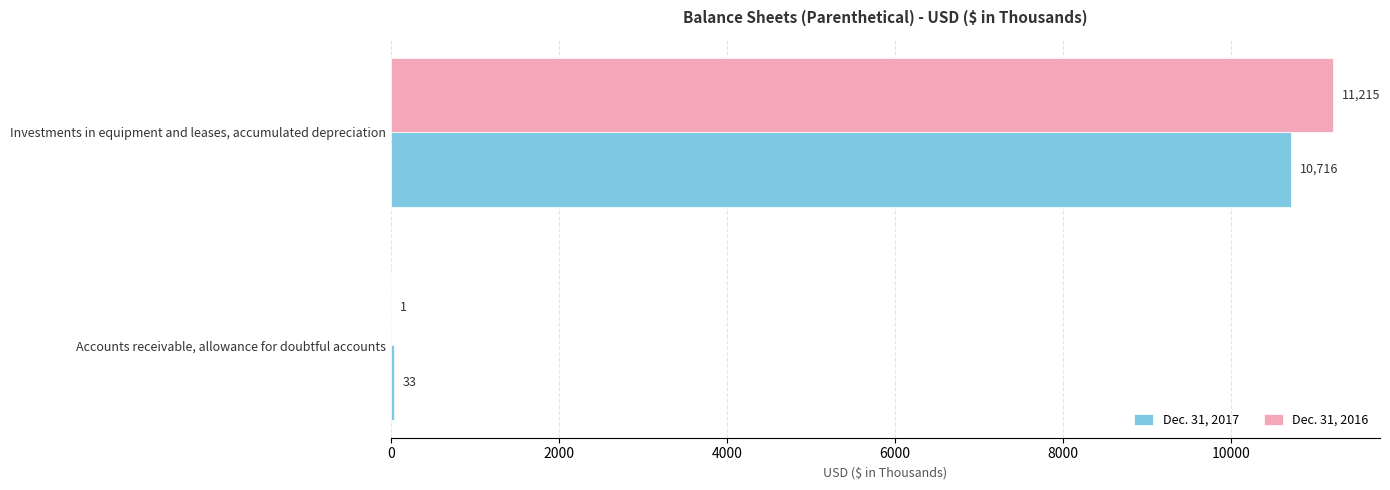

What is the approximate value of Dec. 31, 2017 at Investments in equipment and leases, accumulated depreciation, to the nearest 10?

10720